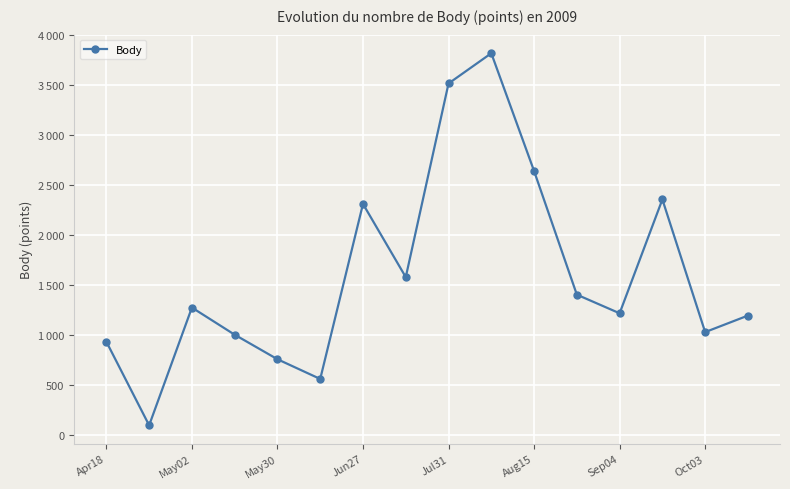

Reading left to right, list all the values displayed in this chart.

936	101	1277	1006	761	564	2312	1581	3515	3817	2641	1406	1220	2357	1032	1197